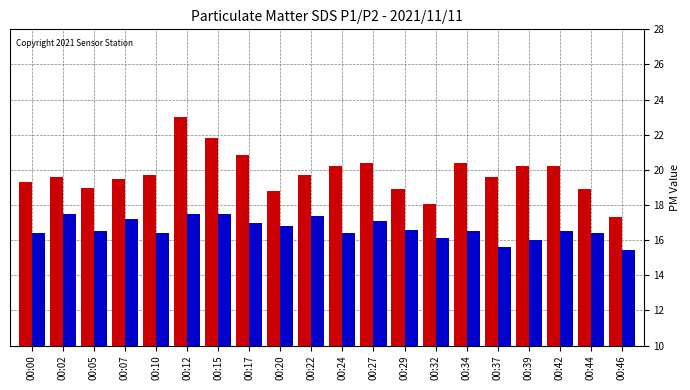

What is the spread (max minus min) of values at 00:27?

3.3